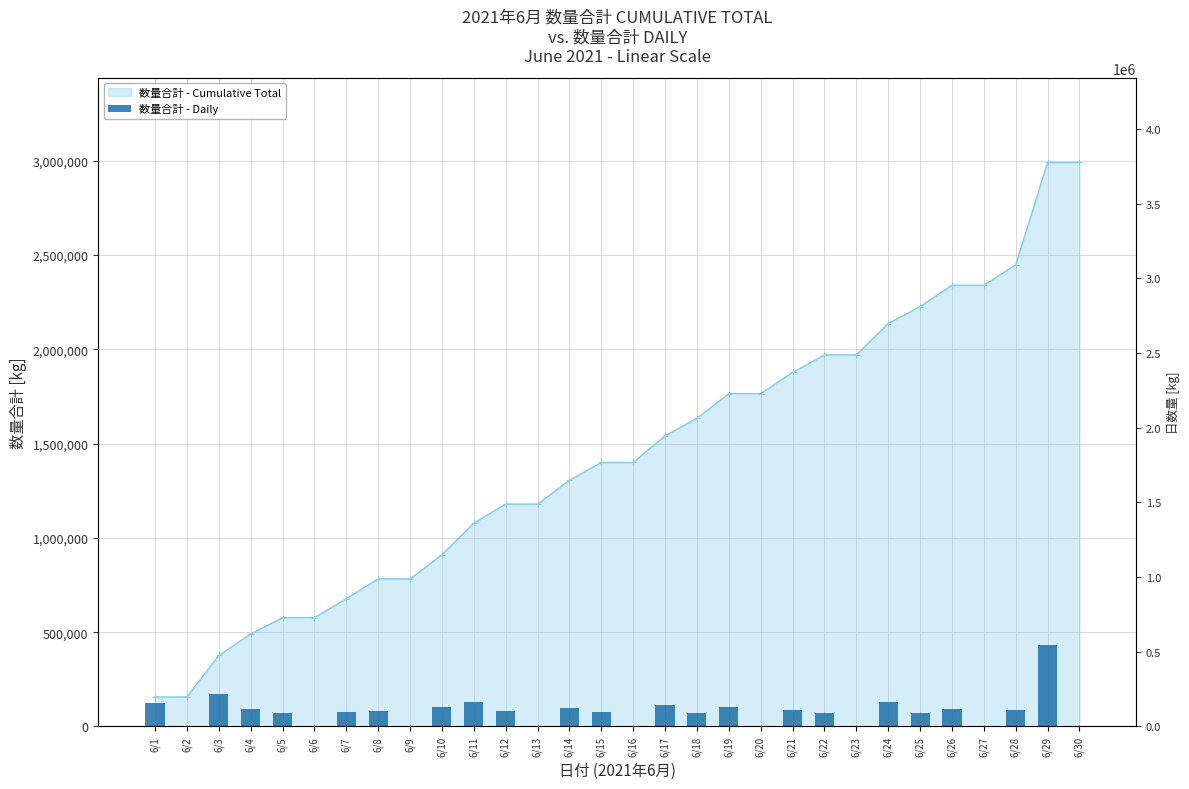

What is the average value of the 数量合計 - Daily series?

99687